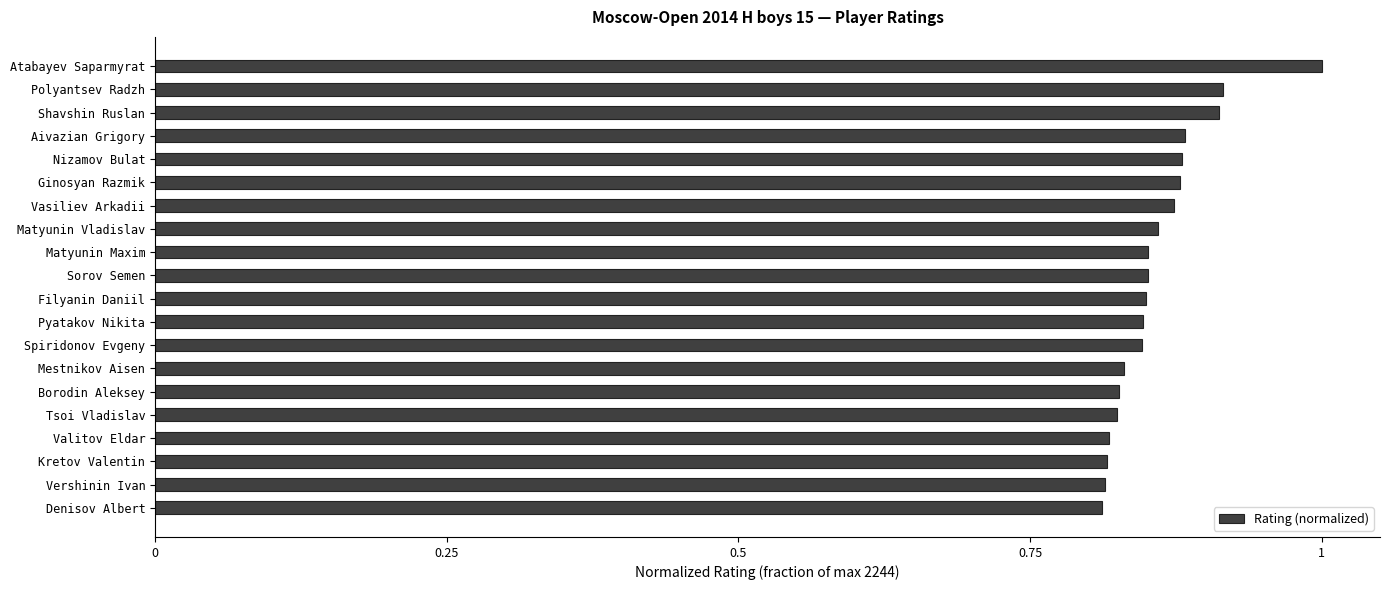

What is the label of the 2nd bar from the bottom?

Vershinin Ivan